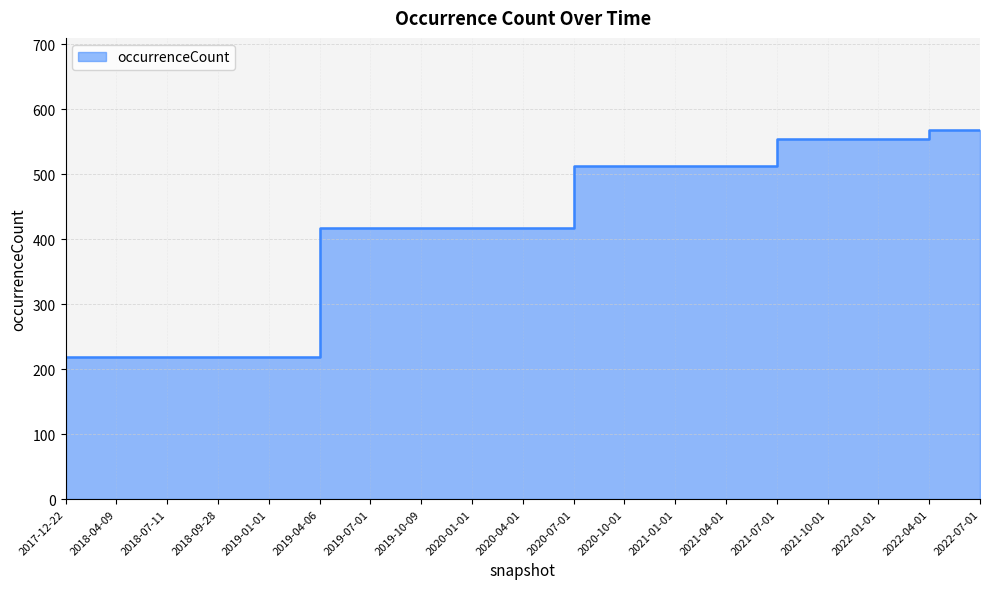

What is the difference between the values at 2019-04-06 and 2021-10-01?

138